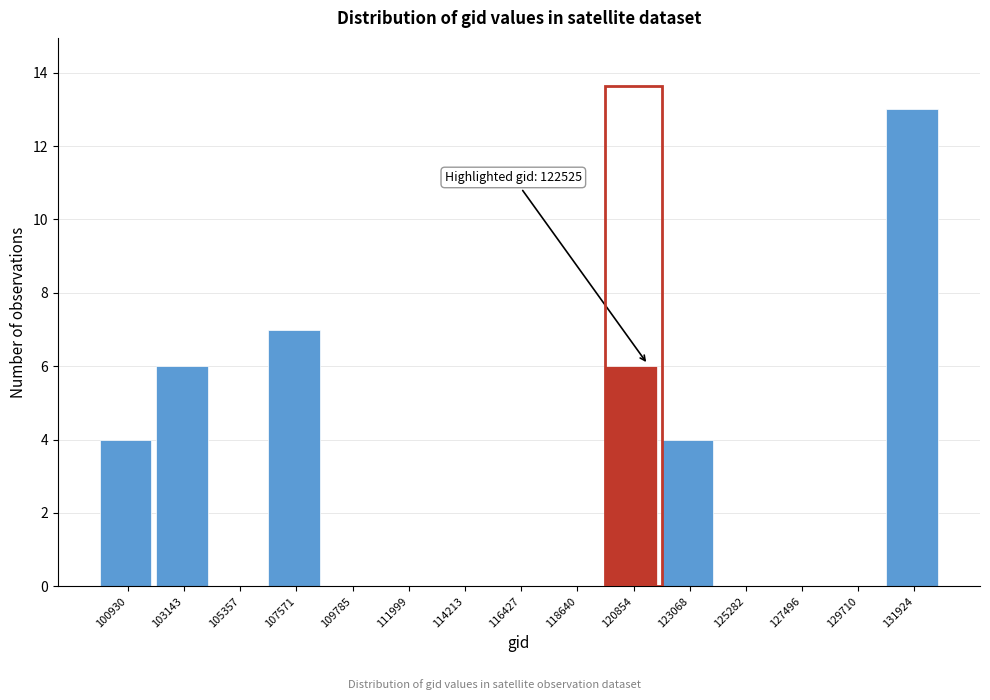

Reading left to right, extract all data points from this chart.

100930=4	103143=6	105357=0	107571=7	109785=0	111999=0	114213=0	116427=0	118640=0	120854=6	123068=4	125282=0	127496=0	129710=0	131924=13